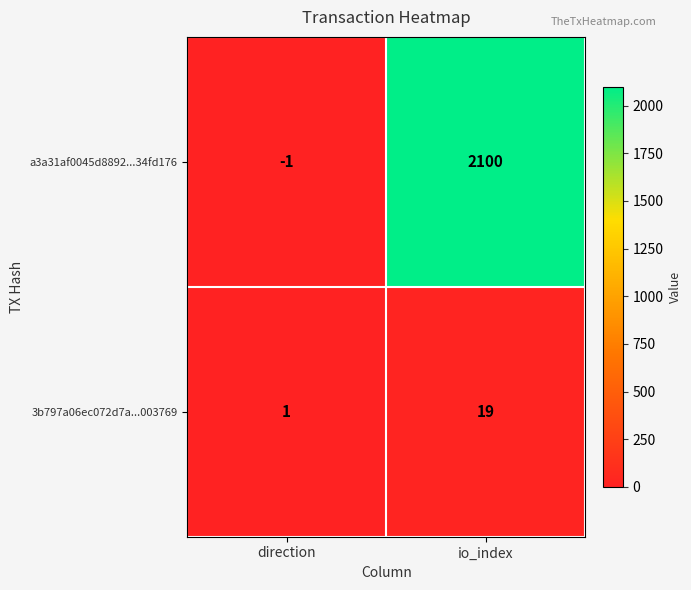

Where is a3a31af0045d8892...34fd176 nearest to the value 1049?

direction